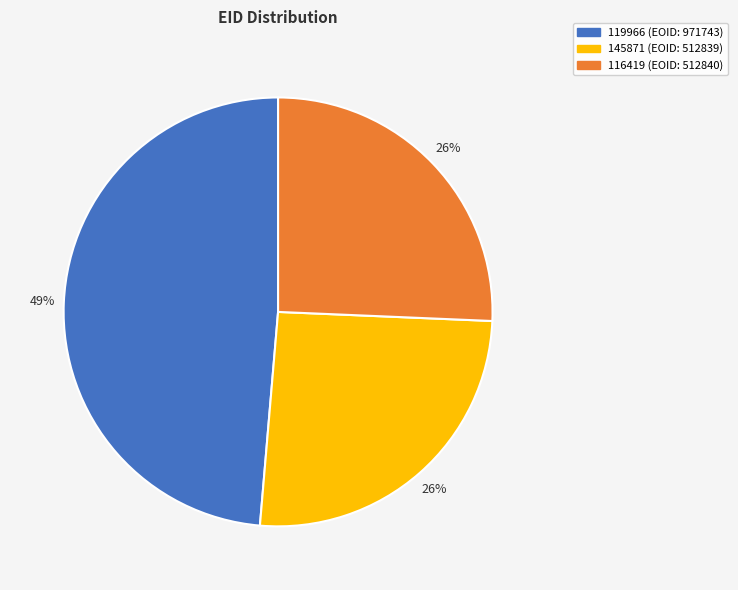

To the nearest percent, what is the difference between the largest and smallest slice percentages?

23%